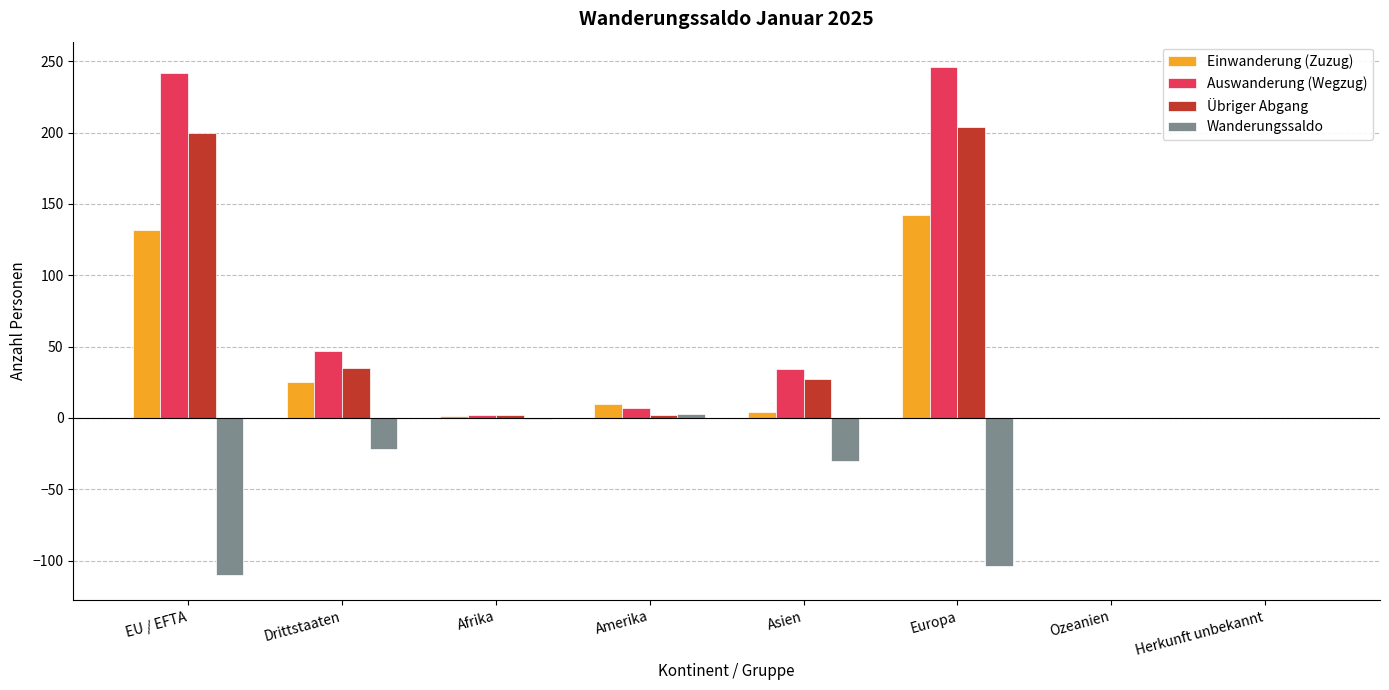

Is the value of Wanderungssaldo at Asien greater than the value of Auswanderung (Wegzug) at Ozeanien?

No